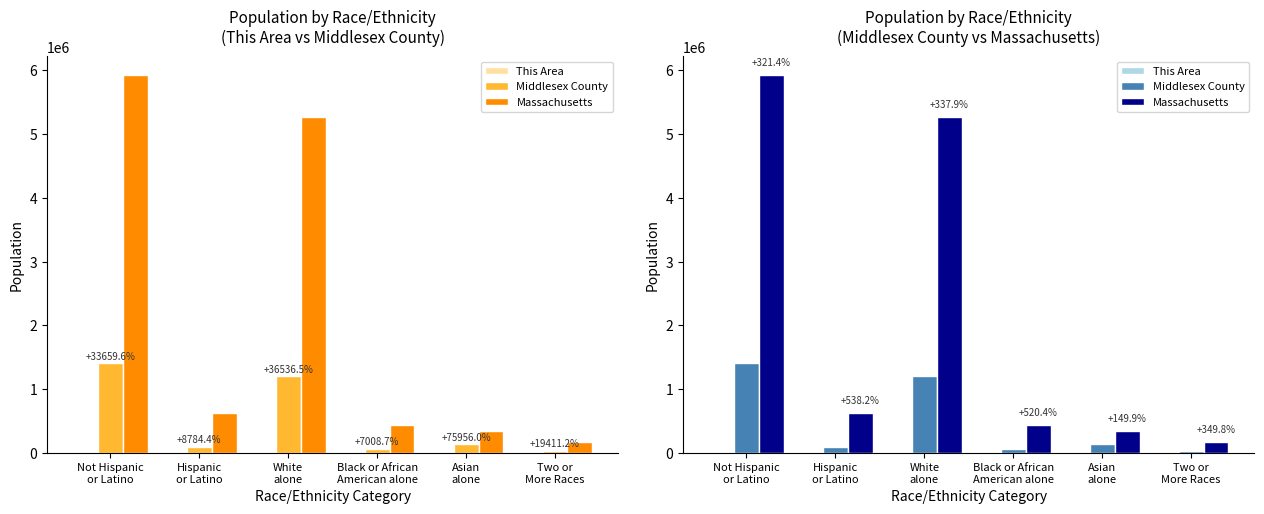

Between White
alone and Two or
More Races, which series saw the biggest shift?

Massachusetts